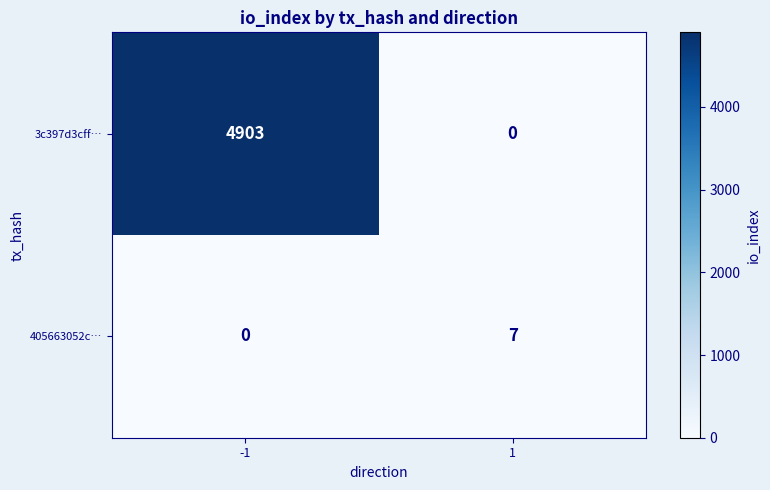

List the series in order of their overall mean, lowest first.

405663052c…, 3c397d3cff…